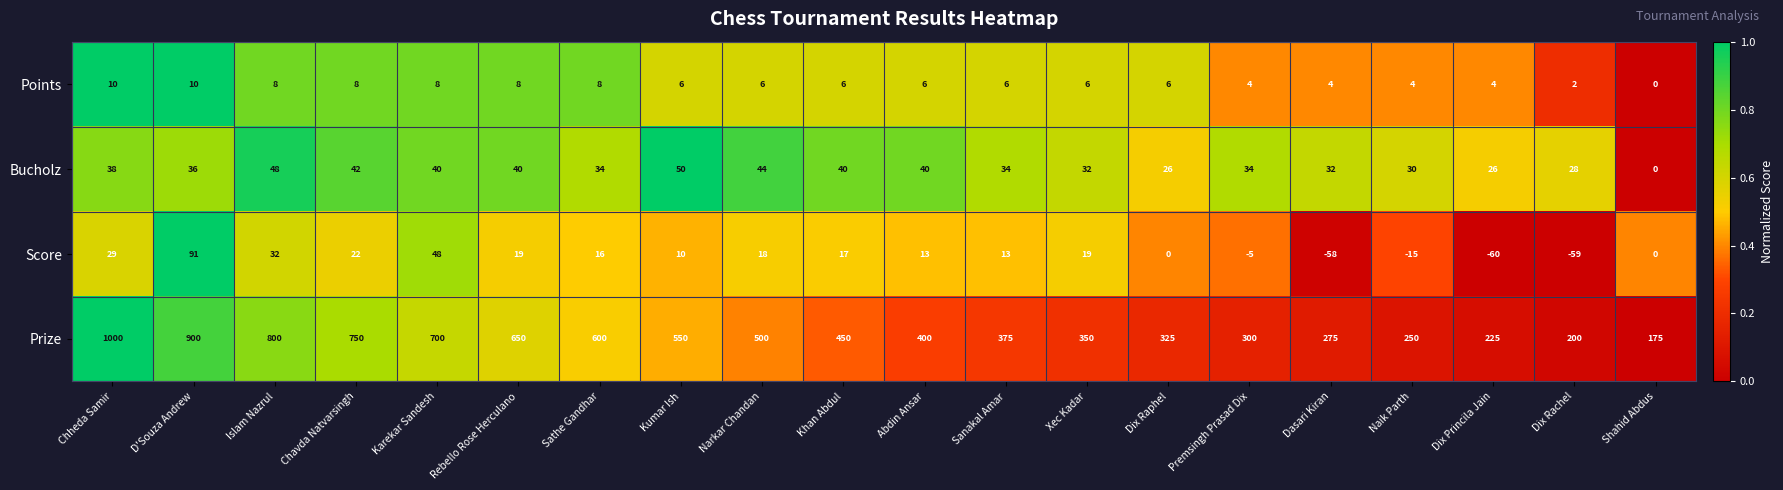

What is the difference between the Score values at Xec Kadar and Karekar Sandesh?

29